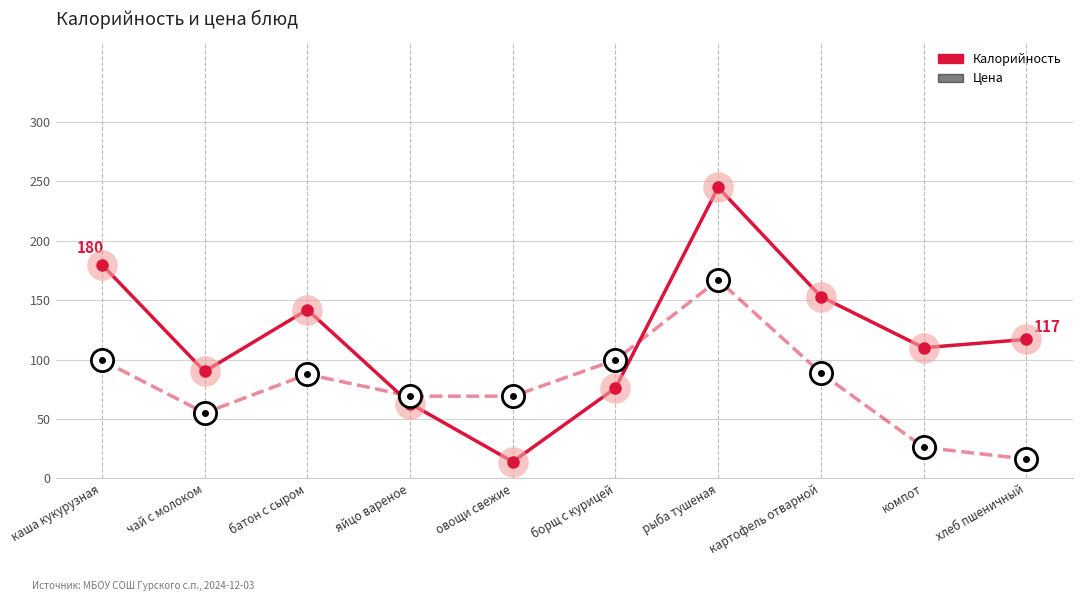

True or false: Цена and Калорийность cross at least once.

True